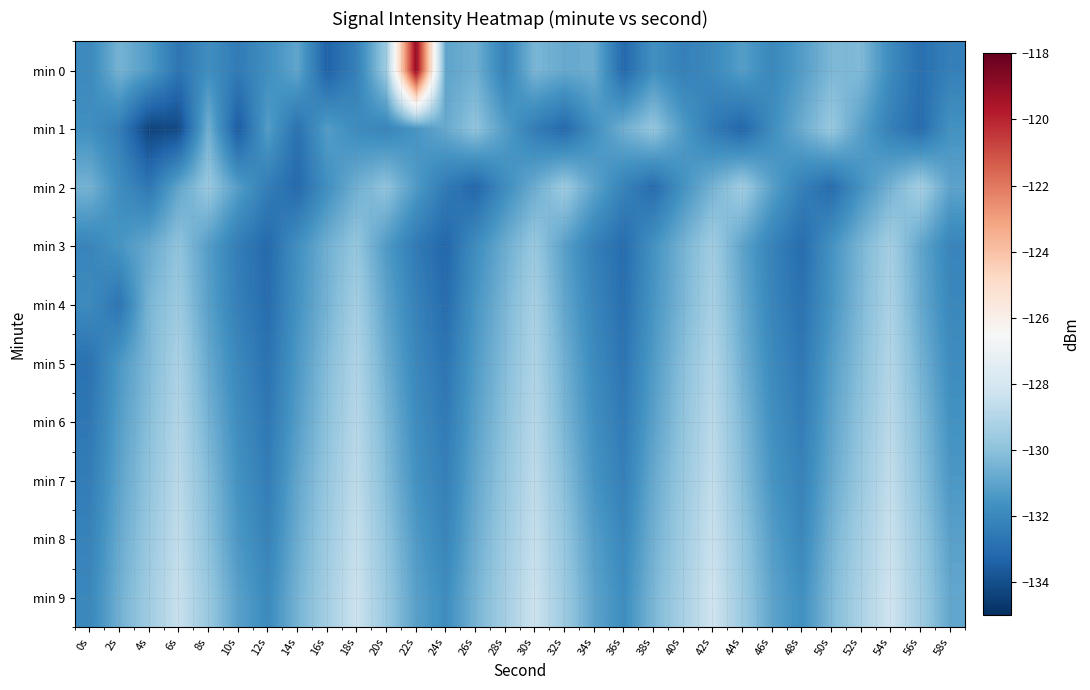

What is the minimum value shown in the chart?

-134.3